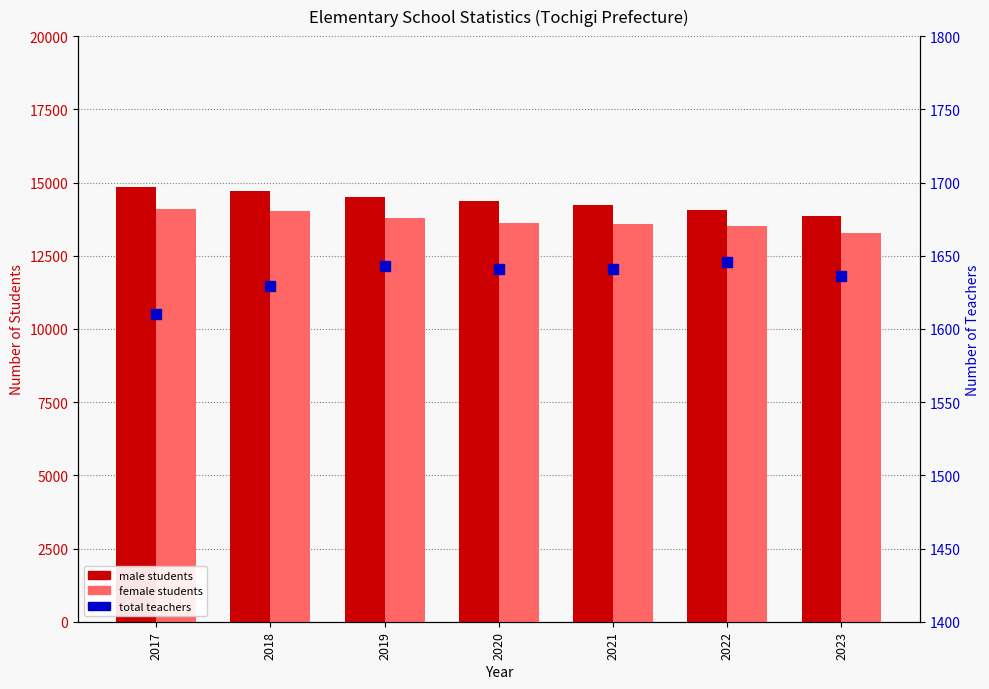

What is the minimum value for male students?

13855